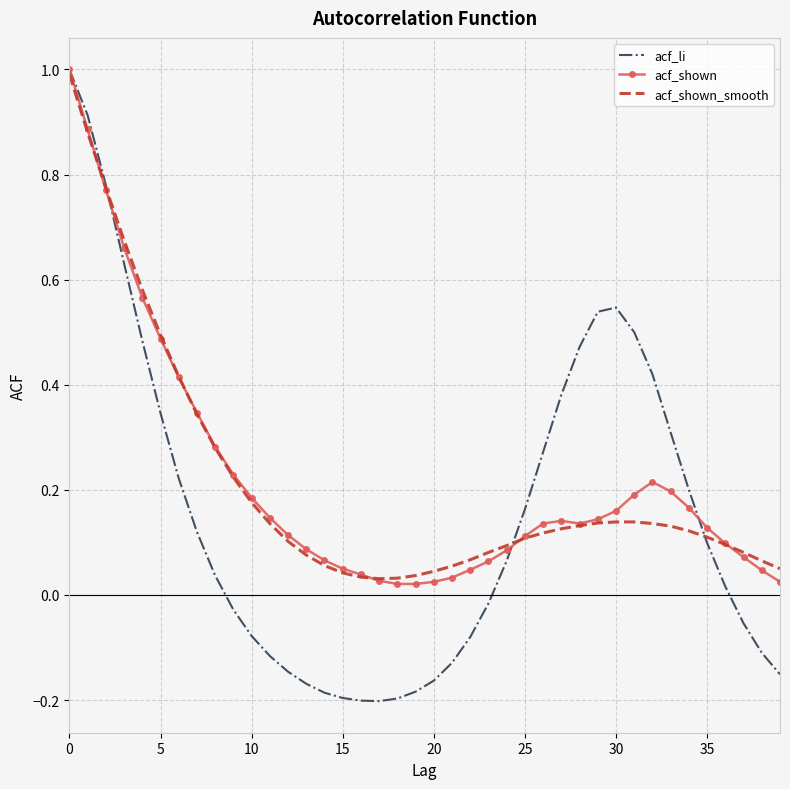

What is the maximum value shown in the chart?

1.0